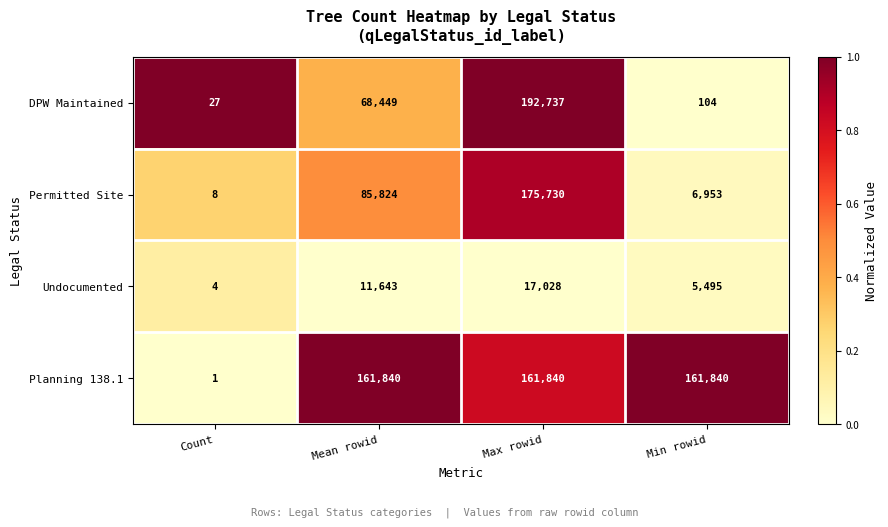

True or false: DPW Maintained has a value of 71 at Min rowid.

False